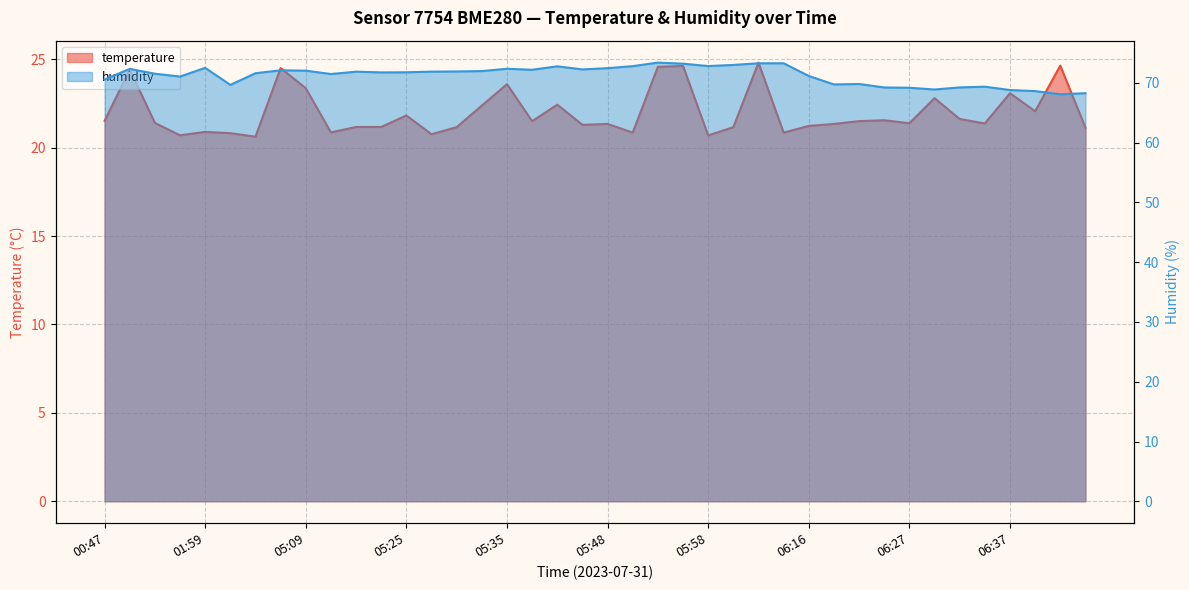

Reading left to right, extract all data points from this chart.

temperature: 00:47=21.5	01:18=24.4	01:24=21.4	01:43=20.7	01:59=20.9	02:10=20.8	04:56=20.6	04:59=24.5	05:09=23.4	05:12=20.9	05:20=21.2	05:22=21.2	05:25=21.8	05:27=20.8	05:30=21.2	05:32=22.4	05:35=23.6	05:37=21.5	05:40=22.4	05:45=21.3	05:48=21.3	05:50=20.9	05:53=24.6	05:55=24.6	05:58=20.7	06:00=21.2	06:08=24.8	06:11=20.9	06:16=21.2	06:19=21.3	06:22=21.5	06:24=21.6	06:27=21.4	06:29=22.8	06:32=21.6	06:34=21.4	06:37=23.1	06:39=22.1	06:42=24.6	06:44=21.1
humidity: 00:47=70.6	01:18=72.3	01:24=71.5	01:43=71.1	01:59=72.5	02:10=69.7	04:56=71.6	04:59=72.1	05:09=72.0	05:12=71.5	05:20=71.9	05:22=71.8	05:25=71.8	05:27=71.9	05:30=71.9	05:32=72.0	05:35=72.4	05:37=72.2	05:40=72.8	05:45=72.3	05:48=72.5	05:50=72.8	05:53=73.4	05:55=73.2	05:58=72.8	06:00=73.0	06:08=73.3	06:11=73.3	06:16=71.2	06:19=69.8	06:22=69.8	06:24=69.2	06:27=69.2	06:29=68.9	06:32=69.2	06:34=69.4	06:37=68.8	06:39=68.6	06:42=68.1	06:44=68.3